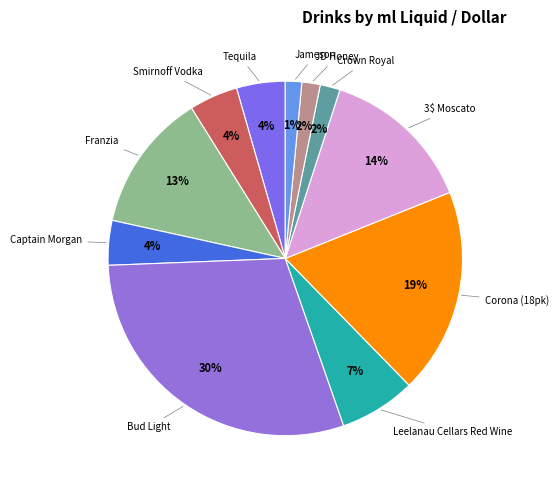

How many slices are in this pie chart?

11